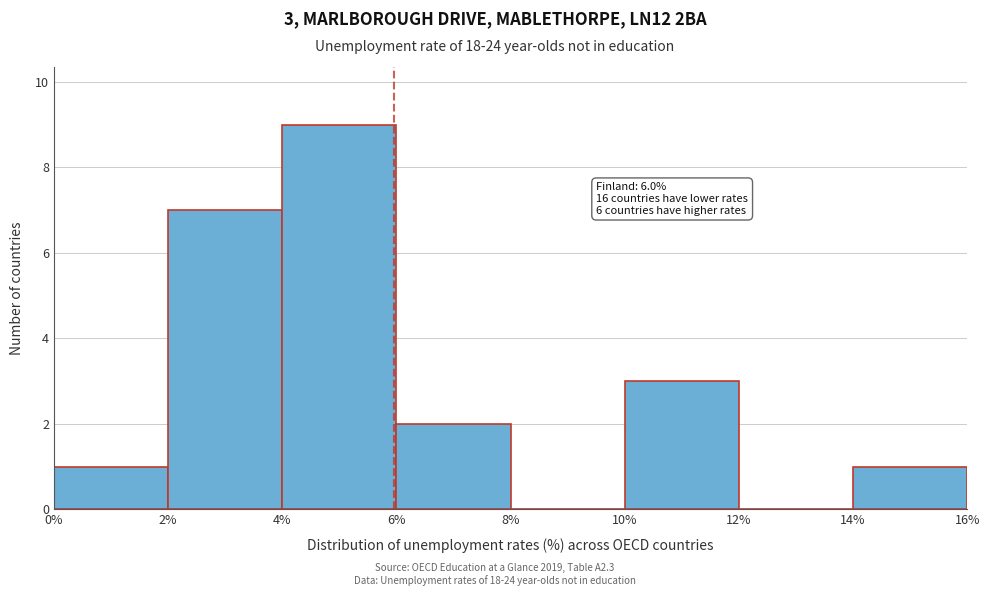

Over which range of the x-axis is the bar tallest?

4% to 6%